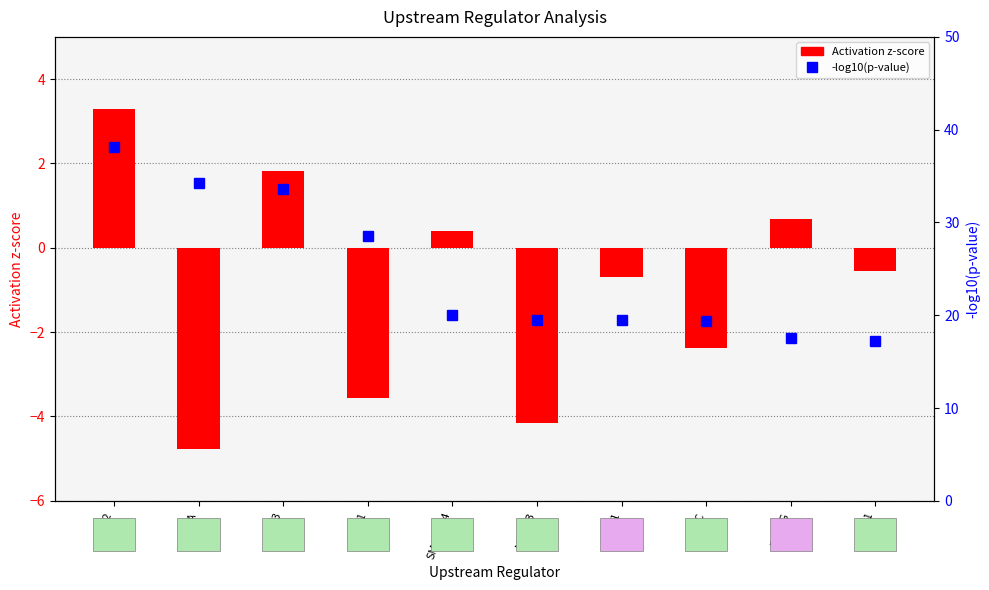

What position from the left is KLF2?

1